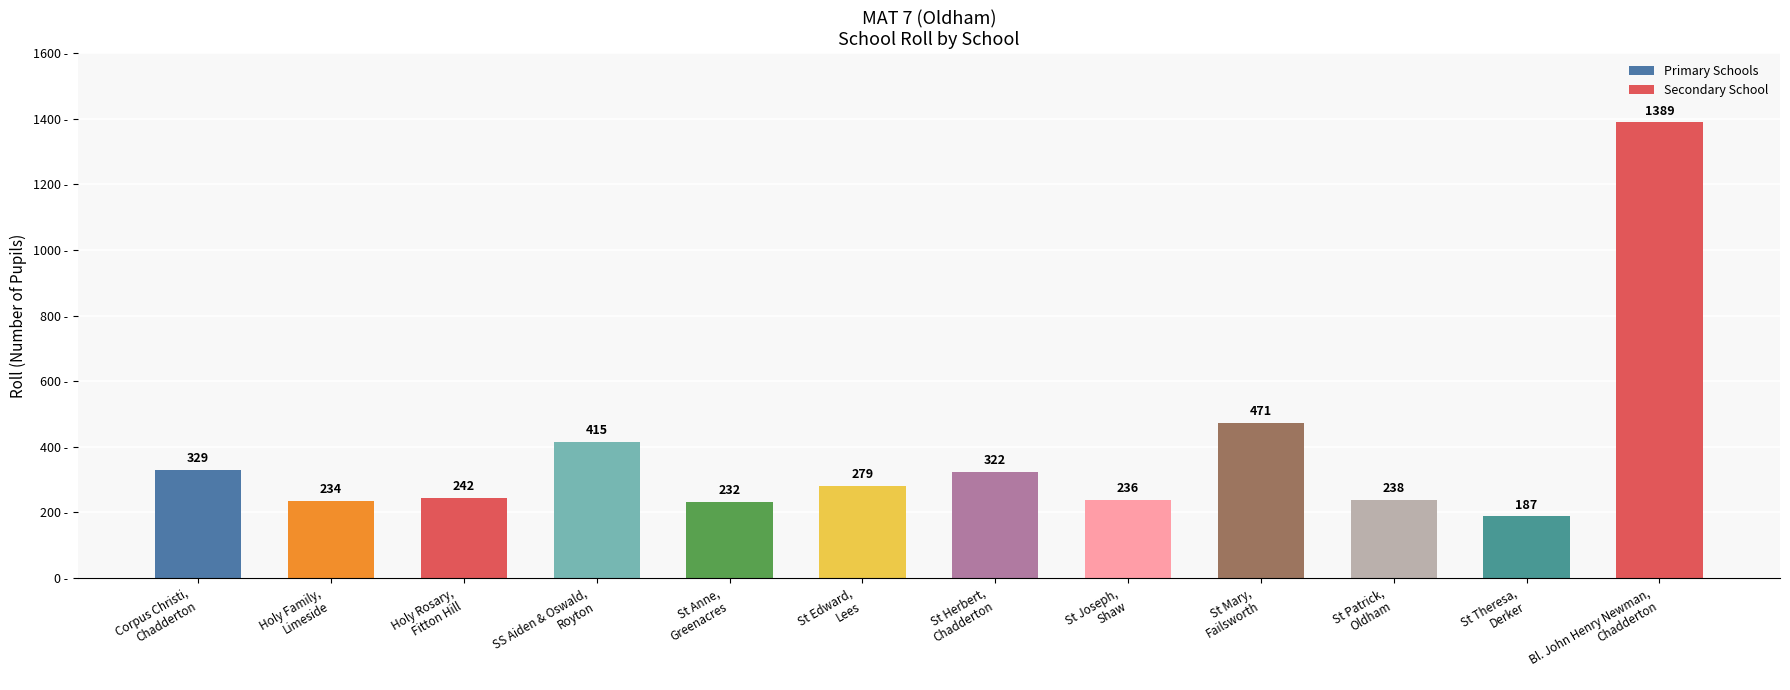

The value at Corpus Christi,
Chadderton is 329. True or false?

True